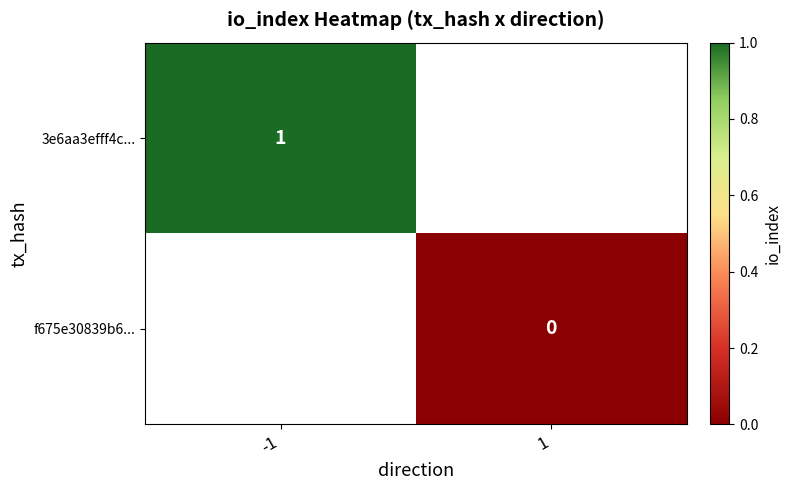

The 3e6aa3efff4c... series shows 2 at -1. True or false?

False